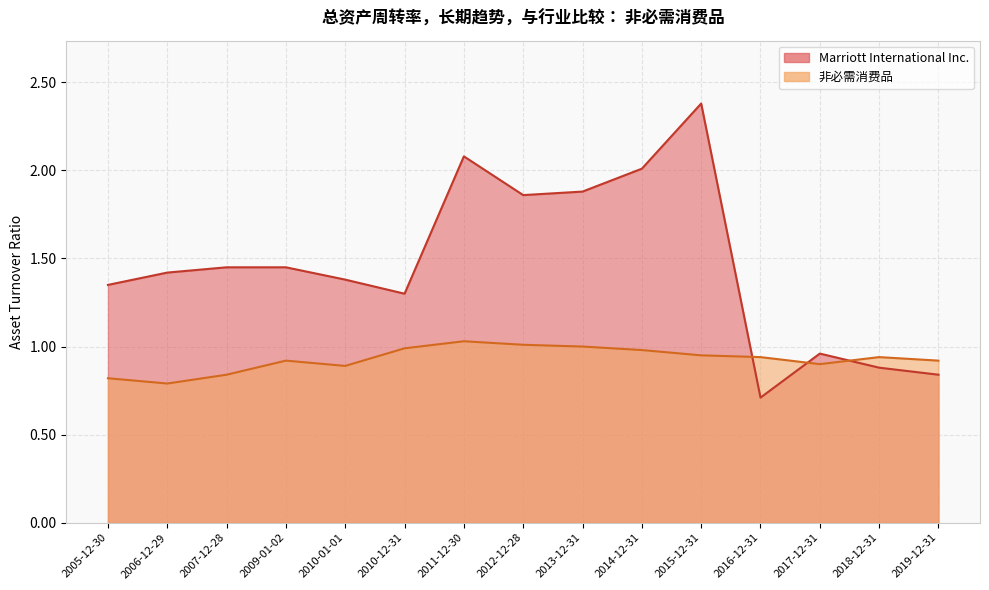

What is the sum of the Marriott International Inc. values at 2012-12-28 and 2009-01-02?

3.3